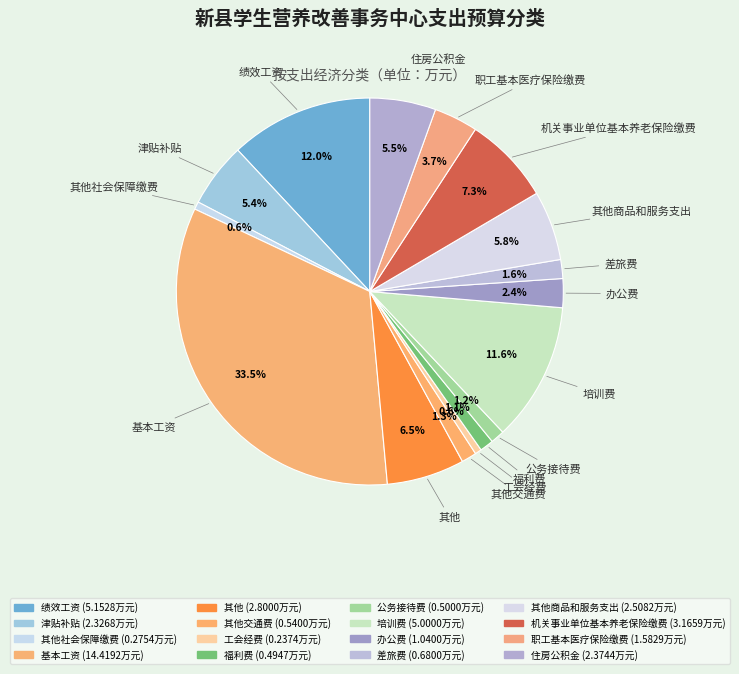

How much of the chart is everything except 公务接待费?

98.8%